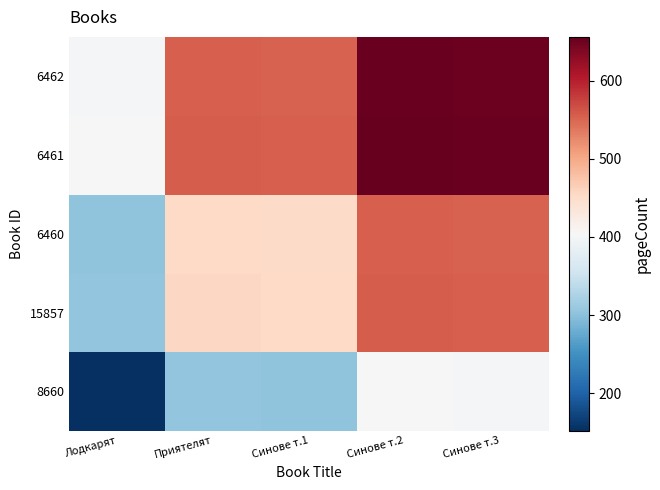

Which series changed the most between Лодкарят and Синове т.3?

8660